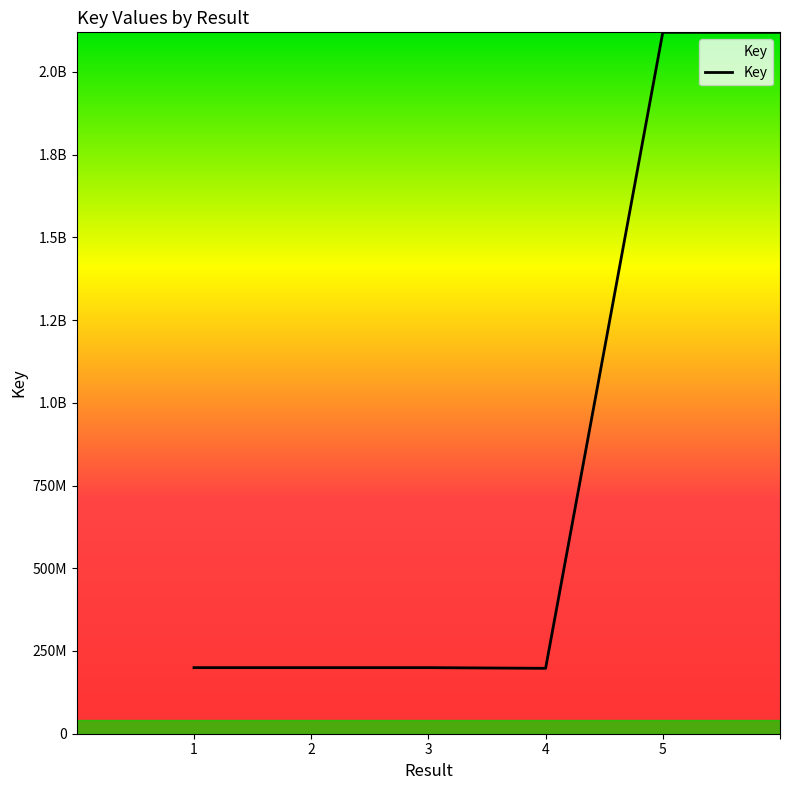

Does the chart have visible grid lines?

No